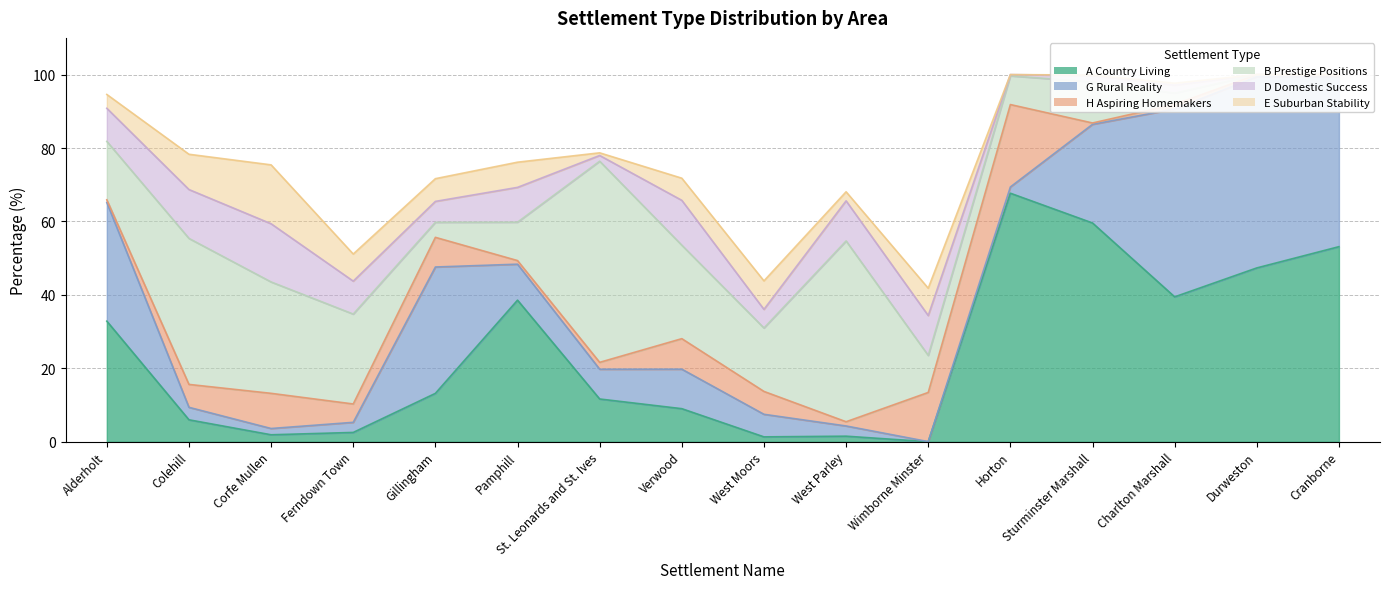

Which series has the largest total across all categories?

A Country Living